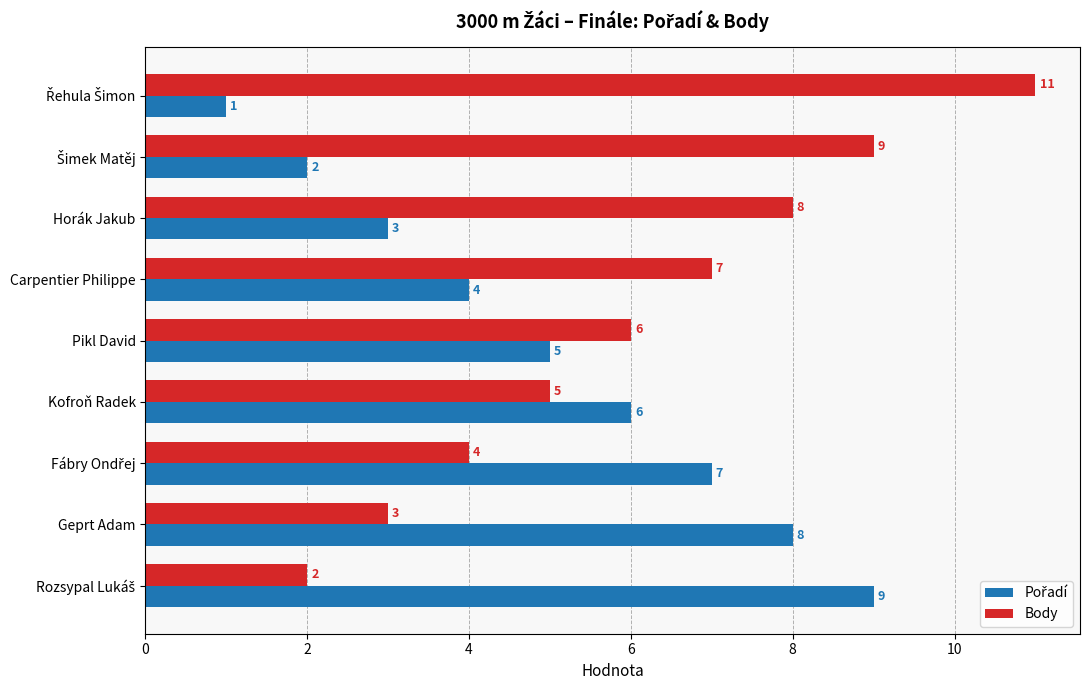

How many categories are shown in the chart?

9